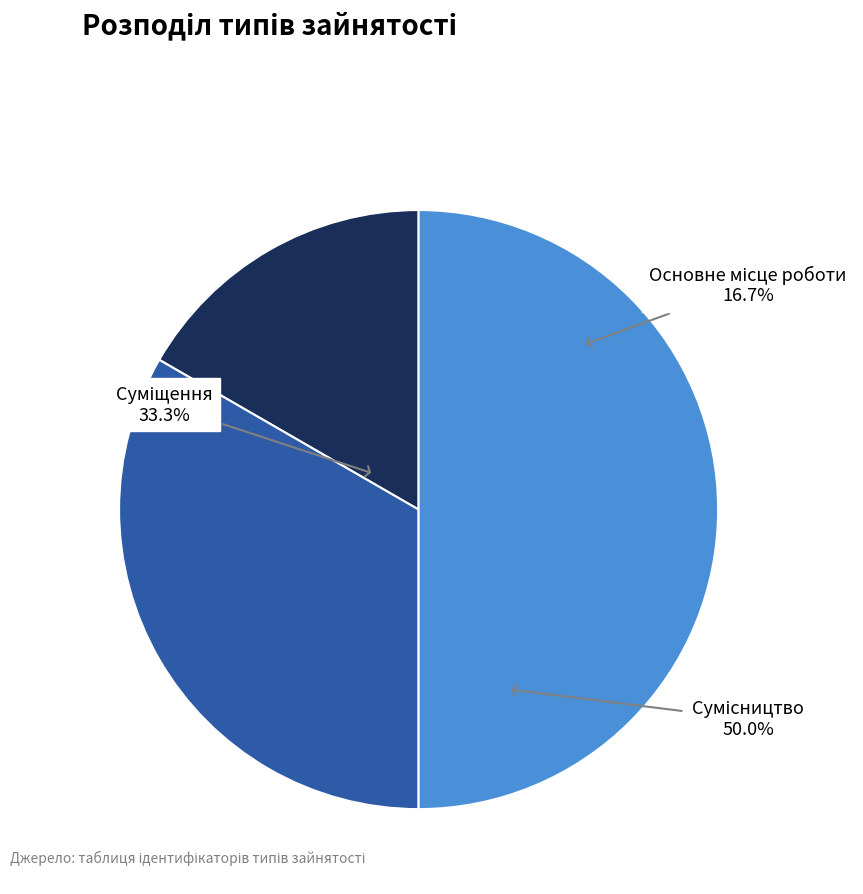

Does Сумісництво represent more than half of the total?

No